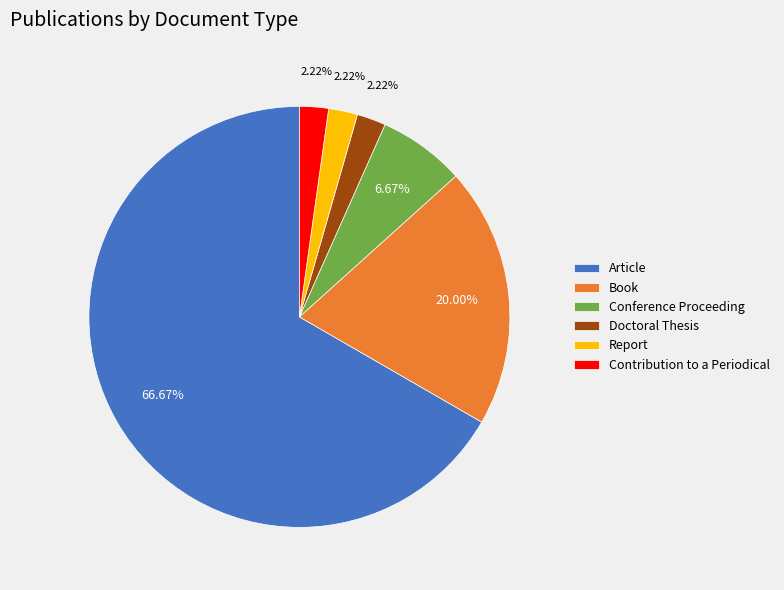

Approximately how many times larger is the value at Doctoral Thesis compared to Conference Proceeding?

0.3